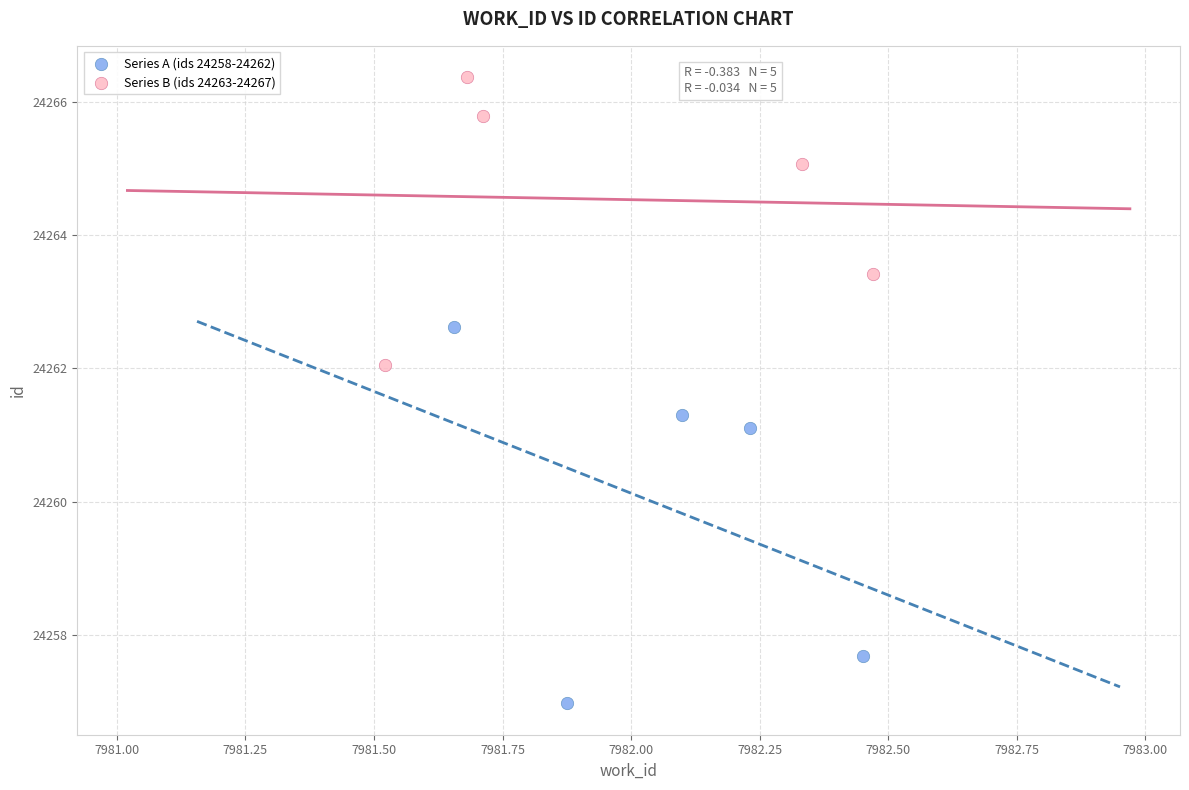

What are all the series names shown in the legend?

Series A (ids 24258-24262), Series B (ids 24263-24267)